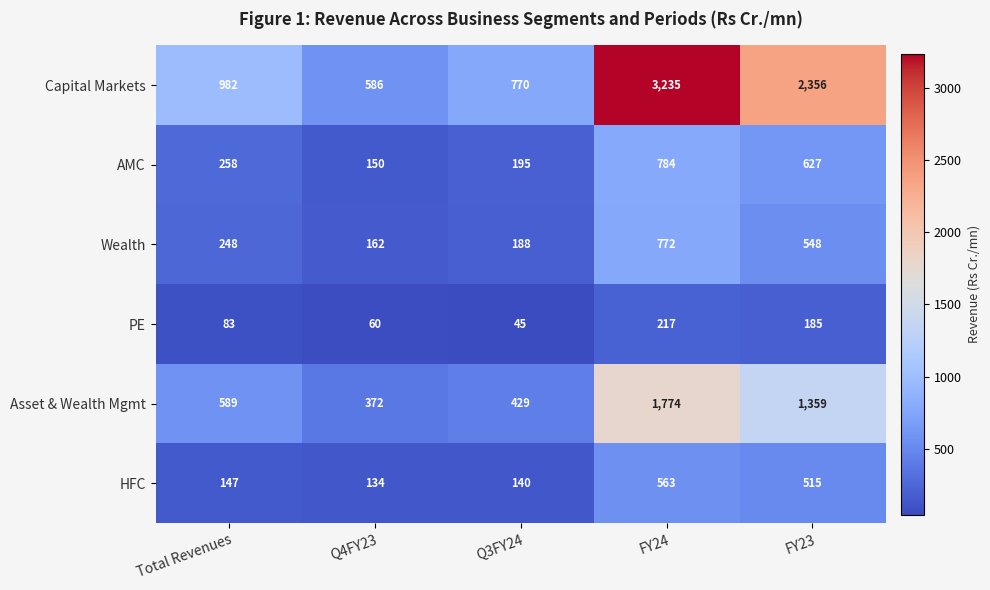

What value does the Wealth series have at Total Revenues?

248